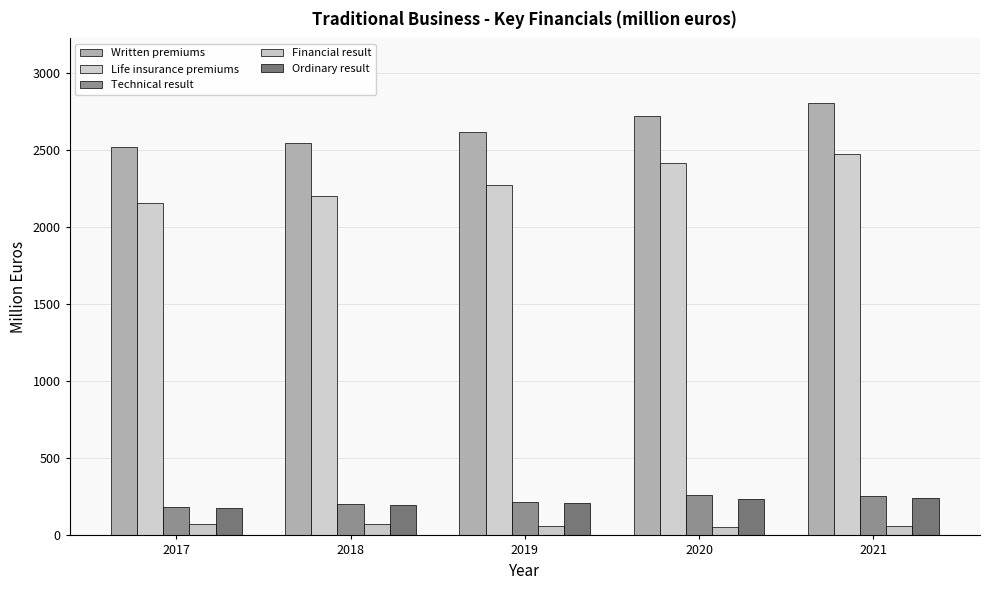

Which series has the largest range (max minus min)?

Life insurance premiums